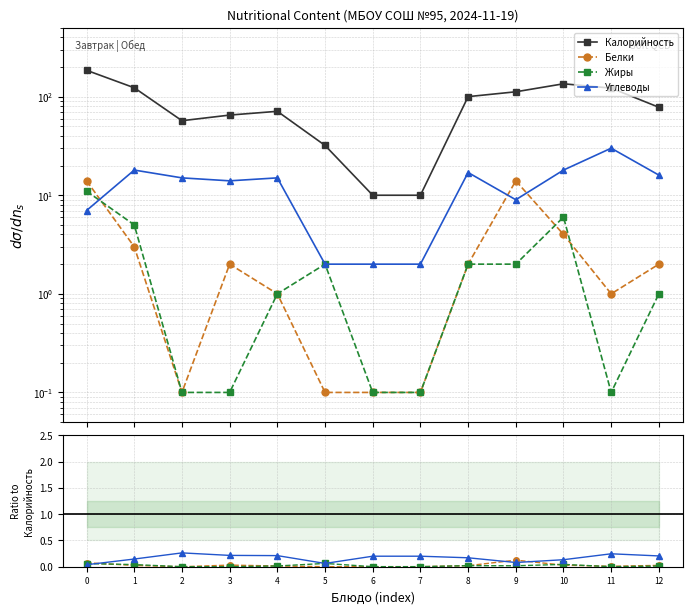

What is the maximum value shown in the chart?

185.0